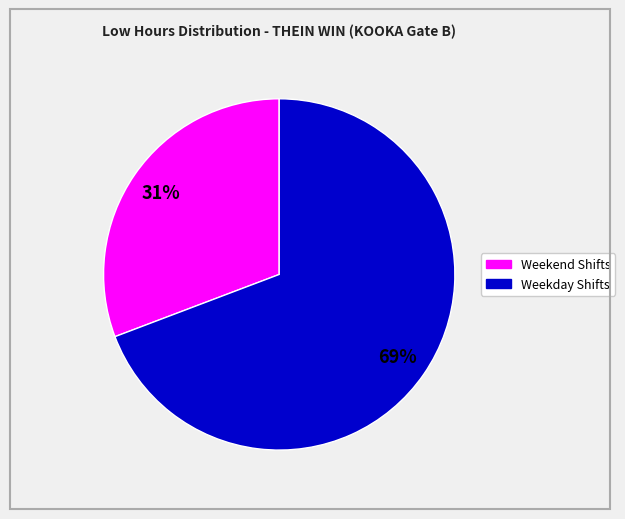

Is there any slice that represents more than half of the pie?

Yes